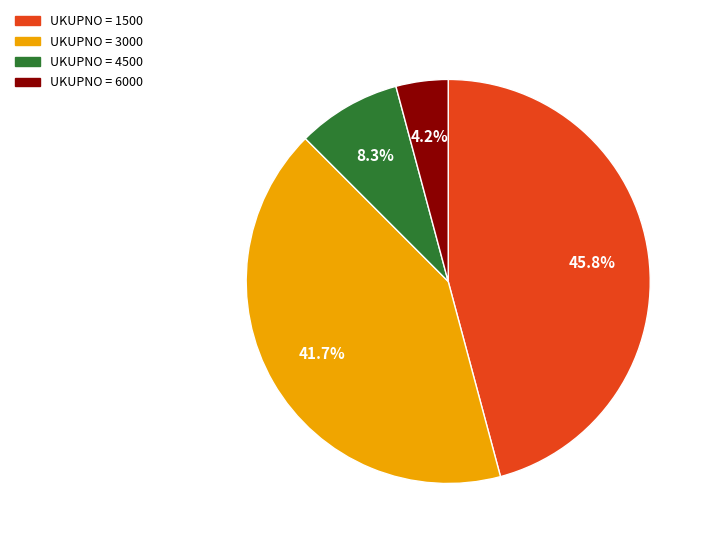

Does any single category account for the majority?

No